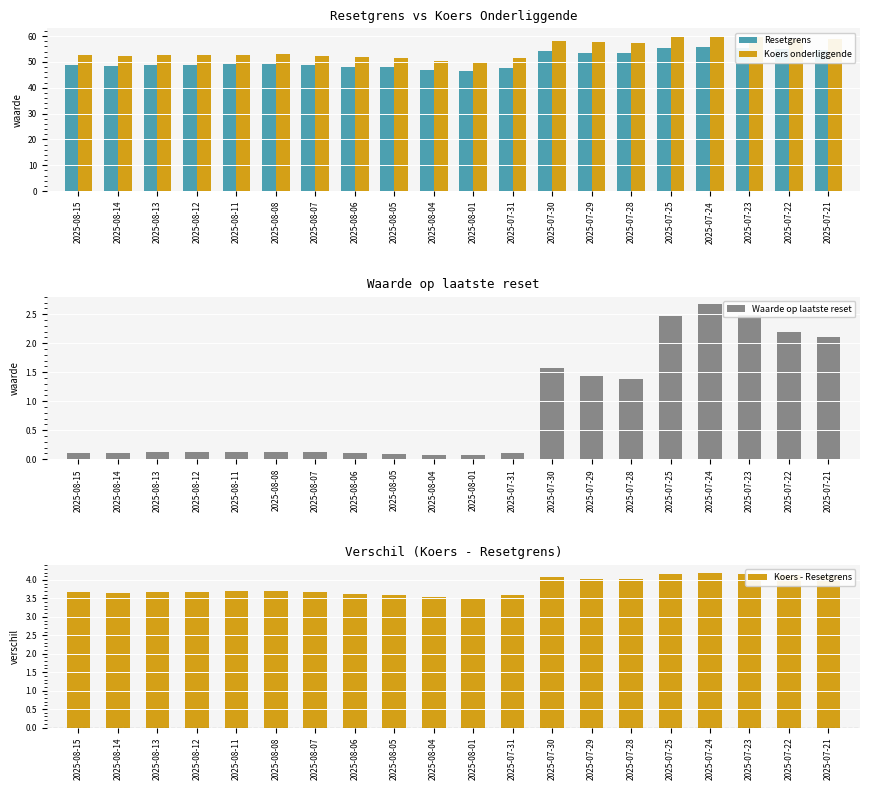

Is it true that Resetgrens equals 46.9 at 2025-08-04?

True